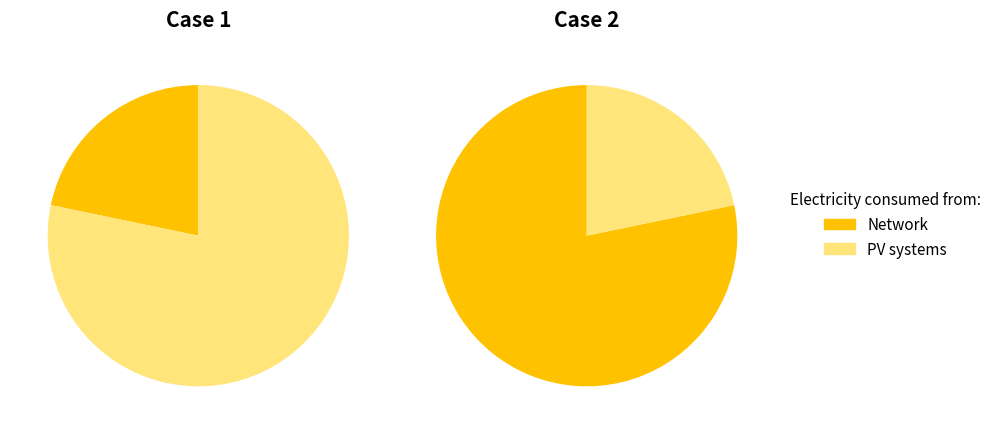

Is there a majority slice in this chart?

Yes